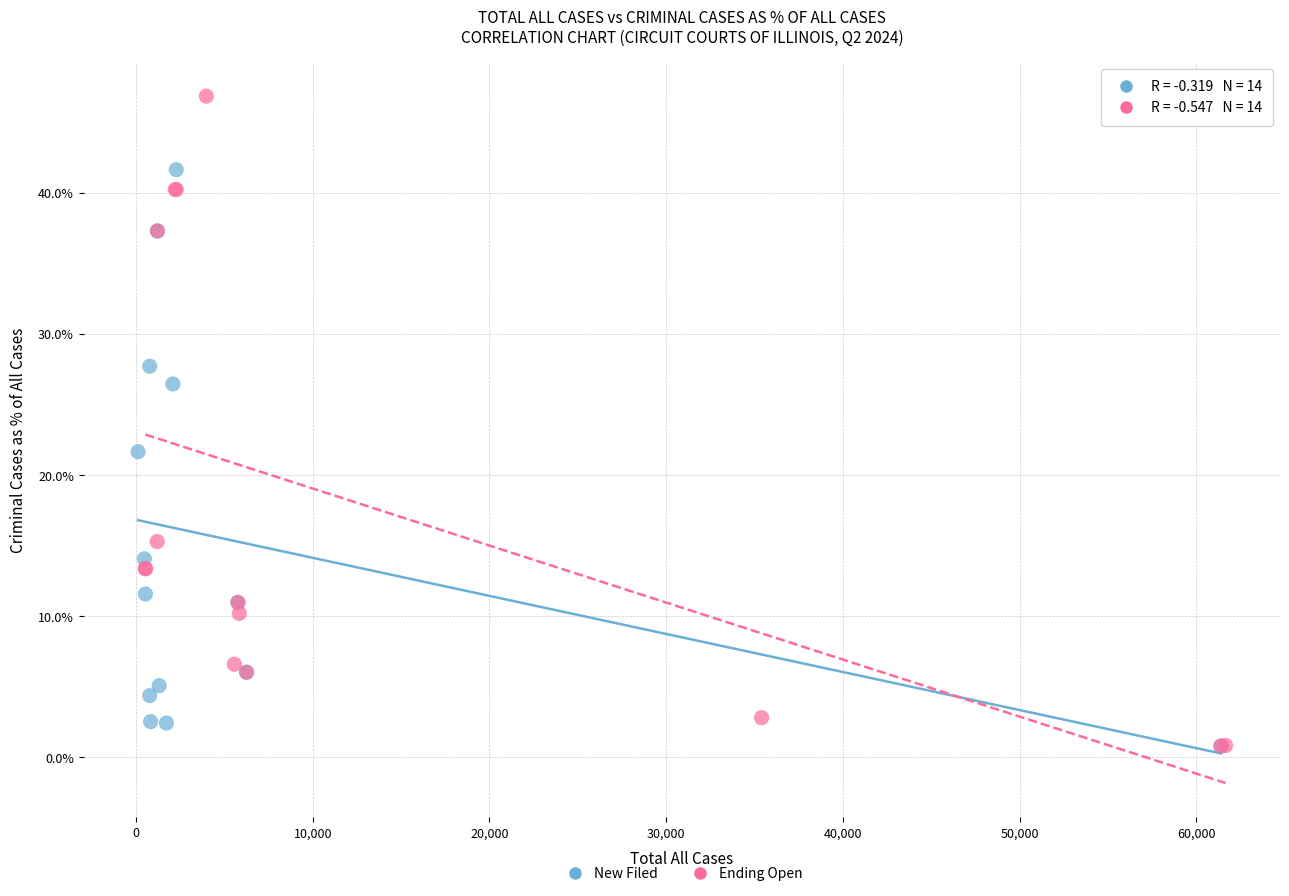

What are all the series names shown in the legend?

New Filed, Ending Open